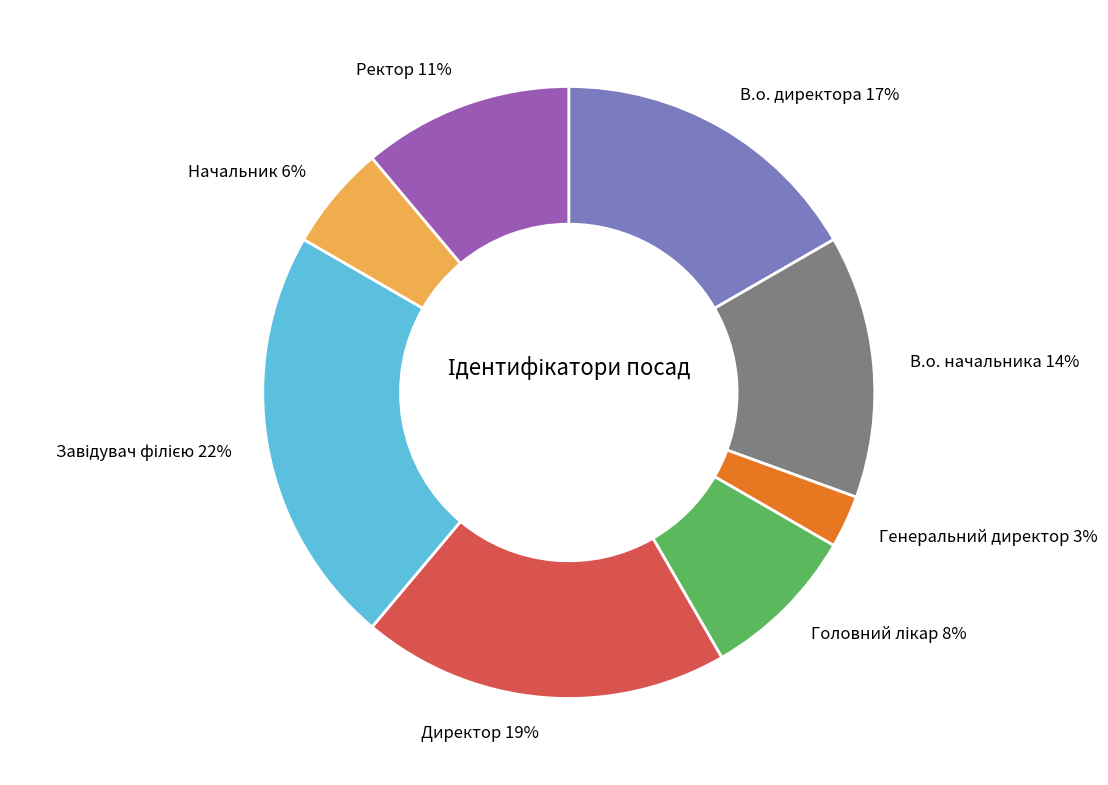

True or false: Директор accounts for 19% of the total.

True